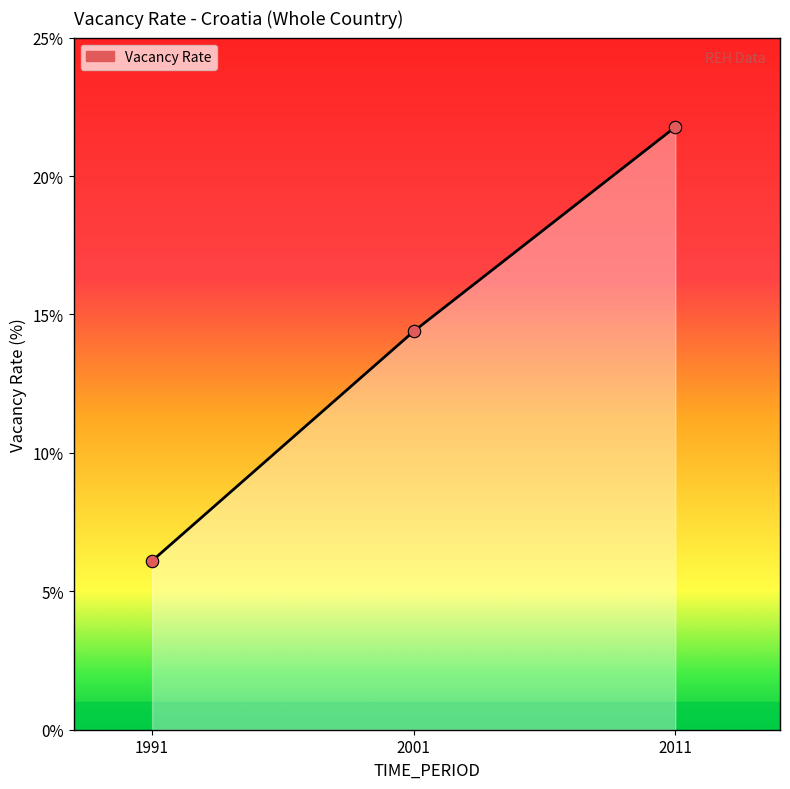

What is the ratio of the value at 2001 to the value at 1991?

2.4